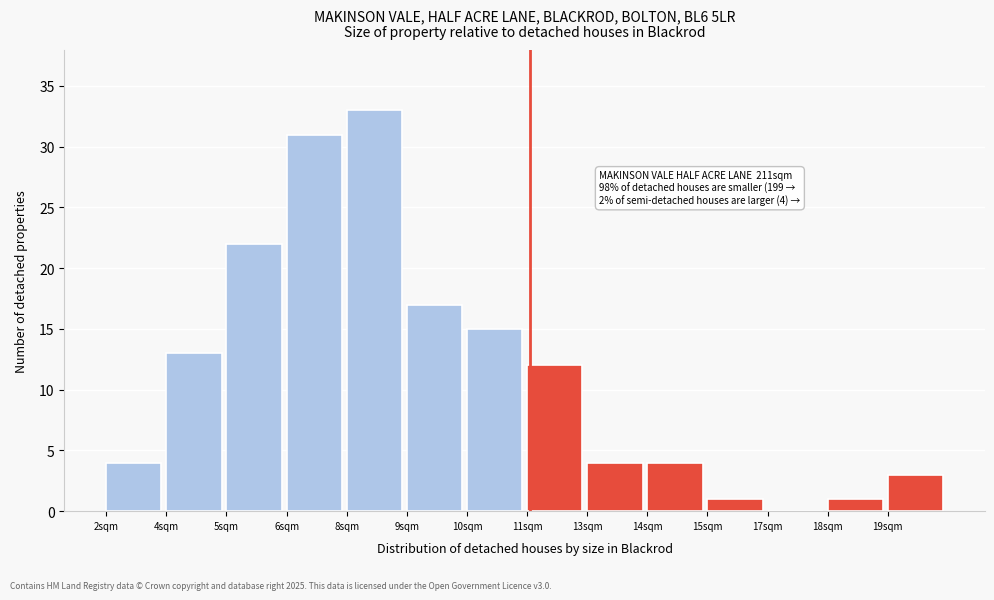

Reading right to left, extract all data points from this chart.

19sqm=3	18sqm=1	17sqm=0	15sqm=1	14sqm=4	13sqm=4	11sqm=12	10sqm=15	9sqm=17	8sqm=33	6sqm=31	5sqm=22	4sqm=13	2sqm=4